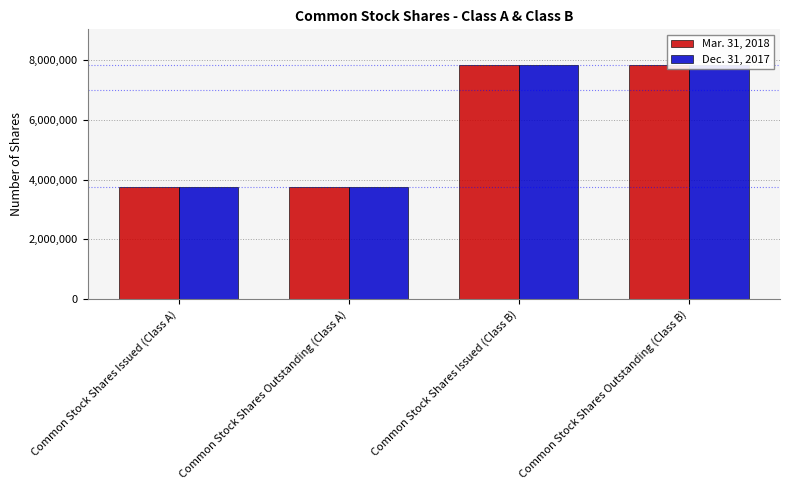

Is the value of Dec. 31, 2017 at Common Stock Shares Outstanding (Class B) greater than the value of Mar. 31, 2018 at Common Stock Shares Outstanding (Class A)?

Yes